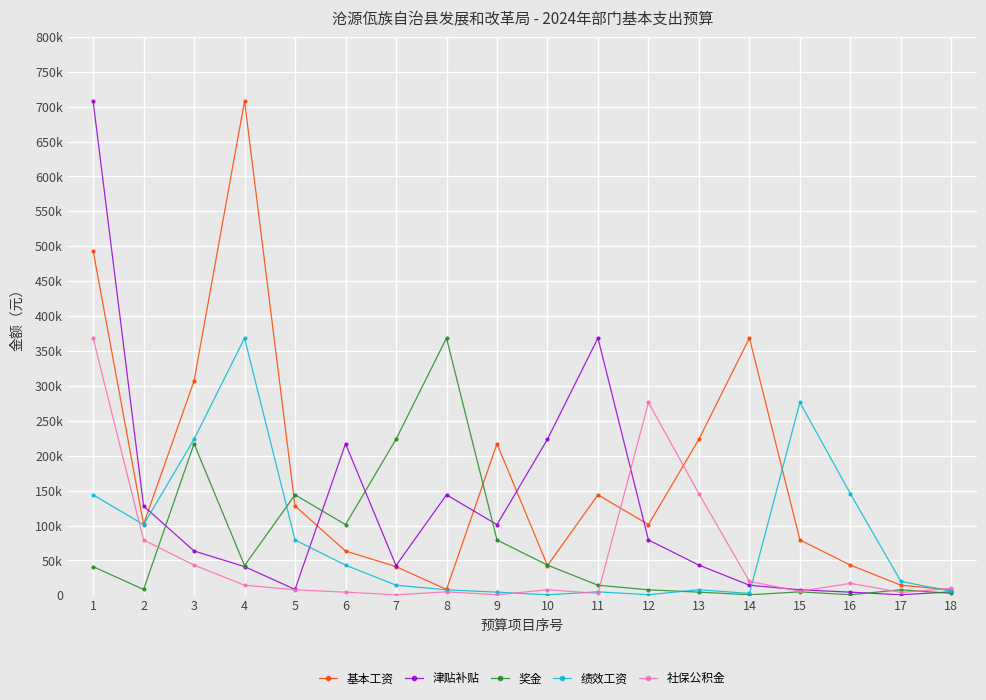

Reading right to left, what are all the values shown in this chart?

基本工资: 18=7932.9	17=14547.7	16=43270.5	15=79351.2	14=368549.6	13=223620.0	12=101280.0	11=144000.0	10=42600.0	9=217140.0	8=8488.0	7=41156.0	6=63540.0	5=127980.0	4=708168.0	3=307140.0	2=101856.0	1=493872.0
津贴补贴: 18=5048.2	17=769.0	16=4606.9	15=7932.9	14=14547.7	13=43270.5	12=79351.2	11=368549.6	10=223620.0	9=101280.0	8=144000.0	7=42600.0	6=217140.0	5=8488.0	4=41156.0	3=63540.0	2=127980.0	1=708168.0
奖金: 18=2772.0	17=8064.0	16=858.5	15=5048.2	14=769.0	13=4606.9	12=7932.9	11=14547.7	10=43270.5	9=79351.2	8=368549.6	7=223620.0	6=101280.0	5=144000.0	4=42600.0	3=217140.0	2=8488.0	1=41156.0
绩效工资: 18=5800.0	17=20000.0	16=145440.0	15=276412.2	14=2772.0	13=8064.0	12=858.5	11=5048.2	10=769.0	9=4606.9	8=7932.9	7=14547.7	6=43270.5	5=79351.2	4=368549.6	3=223620.0	2=101280.0	1=144000.0
社保公积金: 18=9877.4	17=4300.0	16=17200.0	15=5800.0	14=20000.0	13=145440.0	12=276412.2	11=2772.0	10=8064.0	9=858.5	8=5048.2	7=769.0	6=4606.9	5=7932.9	4=14547.7	3=43270.5	2=79351.2	1=368549.6